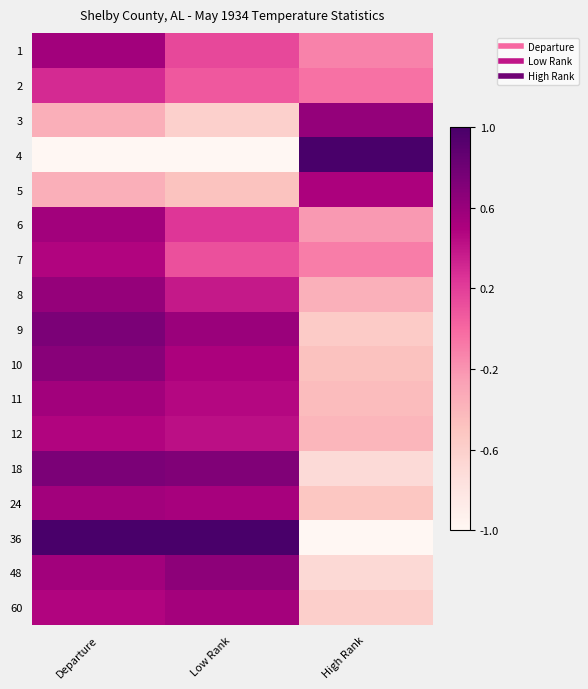

How many categories are shown in the chart?

3